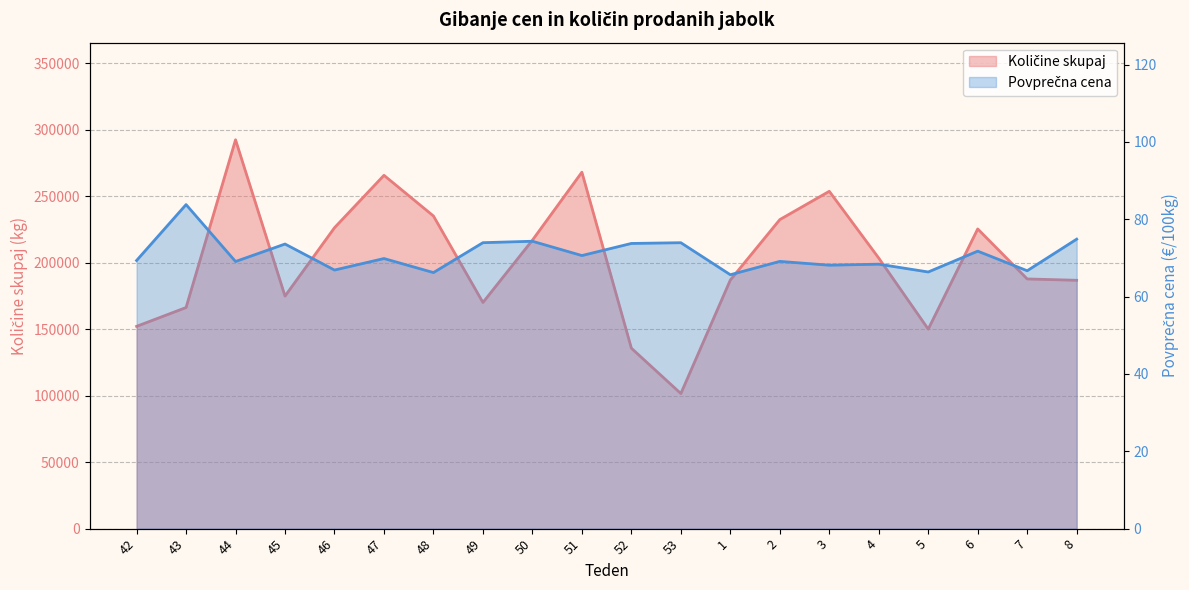

Which series changed the most between 51 and 52?

Količine skupaj